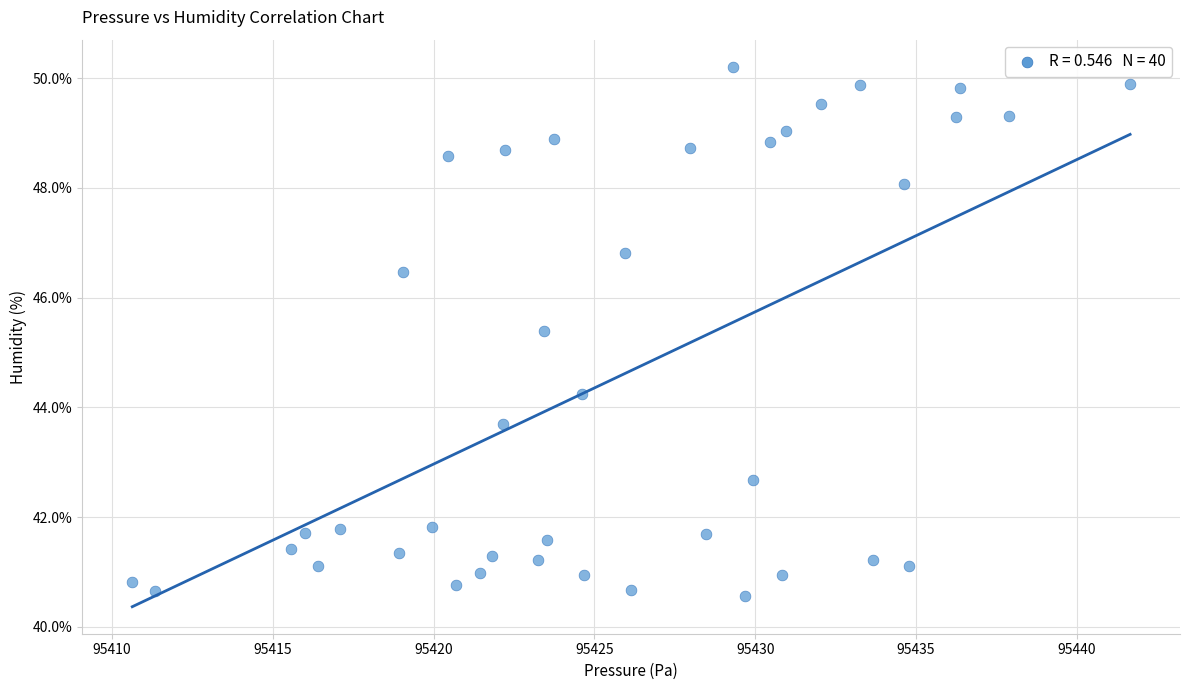

What is the range of X values (max minus min)?

31.0